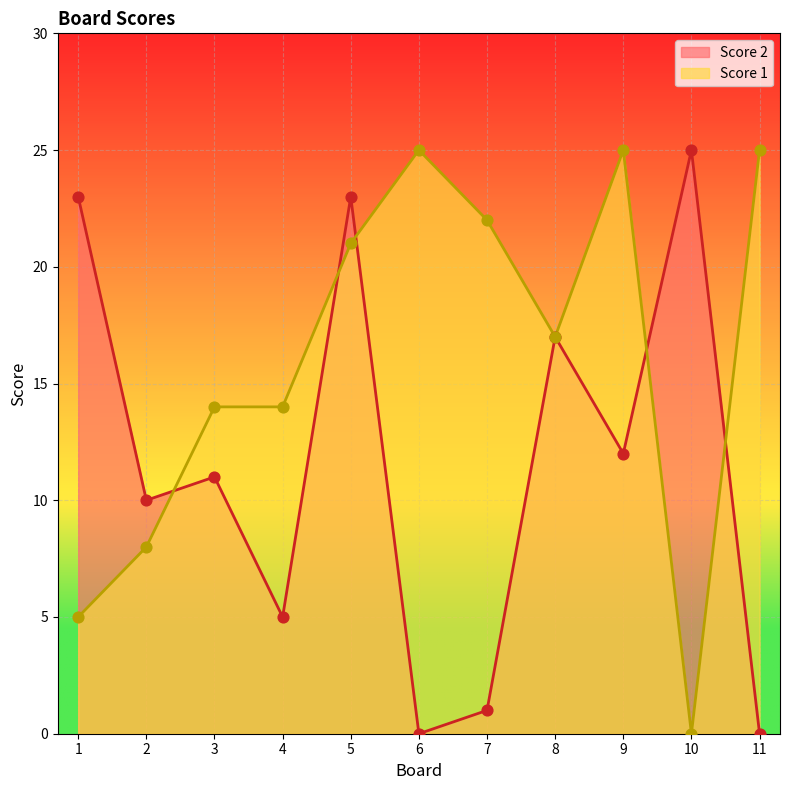

Which series has the largest total across all categories?

Score 1